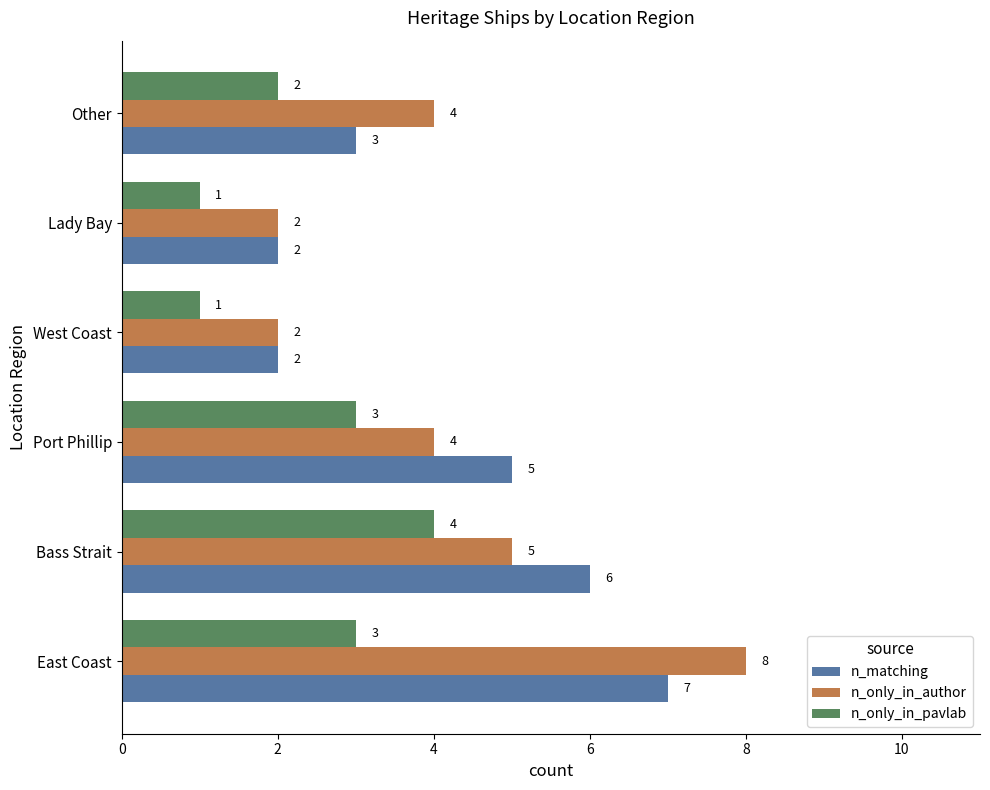

The n_only_in_author series shows 2 at West Coast. True or false?

True